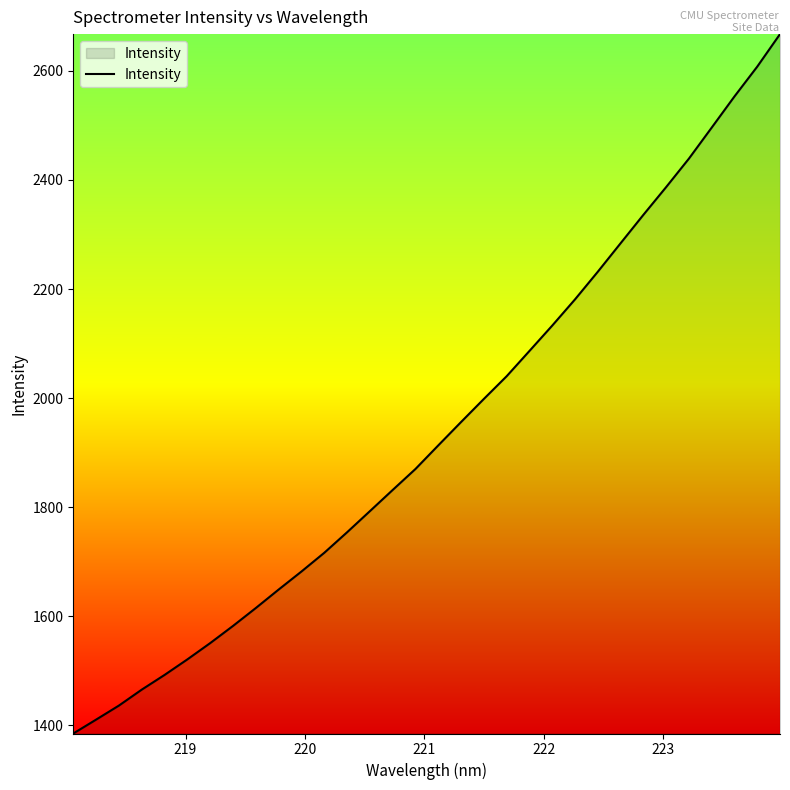

What is the difference between the second highest and second lowest values?

1197.0